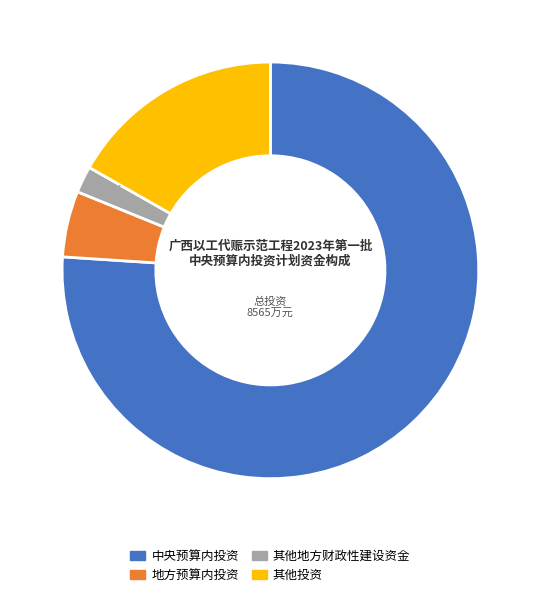

To the nearest percent, what is the average slice percentage?

25%